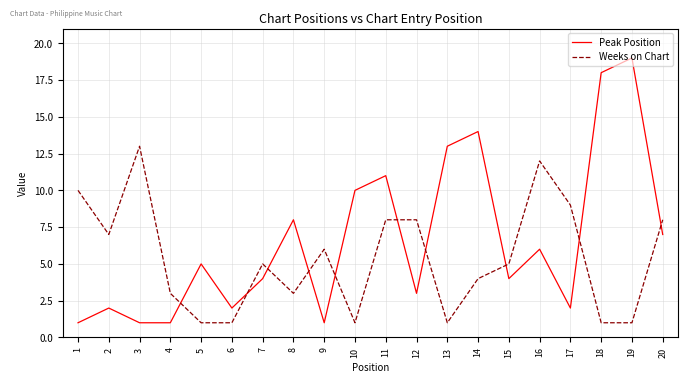

Which series has the widest spread of values?

Peak Position